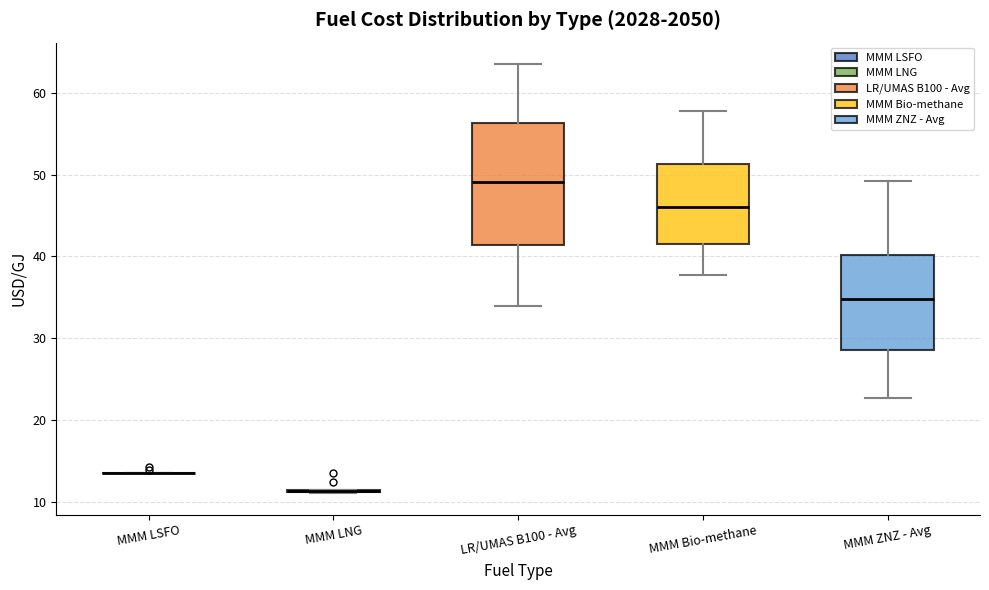

Reading left to right, transcribe this box plot: for each box, give where its median line is, the range the box spans, and where its two whiskers end, as read against the y-axis. The values are not printed on the chart, so give them approximately, as read against the axis.

MMM LSFO: box collapsed to a line at 13, whiskers 13 to 13
MMM LNG: box collapsed to a line at 11, whiskers 11 to 11
LR/UMAS B100 - Avg: median 49, box 41 to 56, whiskers 34 to 64
MMM Bio-methane: median 46, box 41 to 51, whiskers 38 to 58
MMM ZNZ - Avg: median 35, box 29 to 40, whiskers 23 to 49